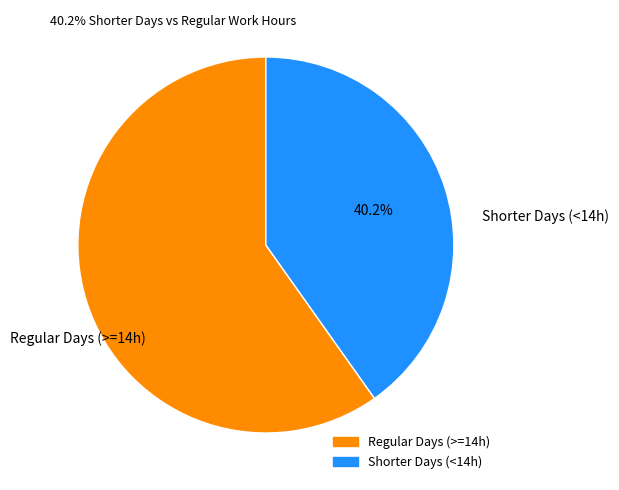

To the nearest percent, what is the difference between the largest and smallest slice percentages?

20%